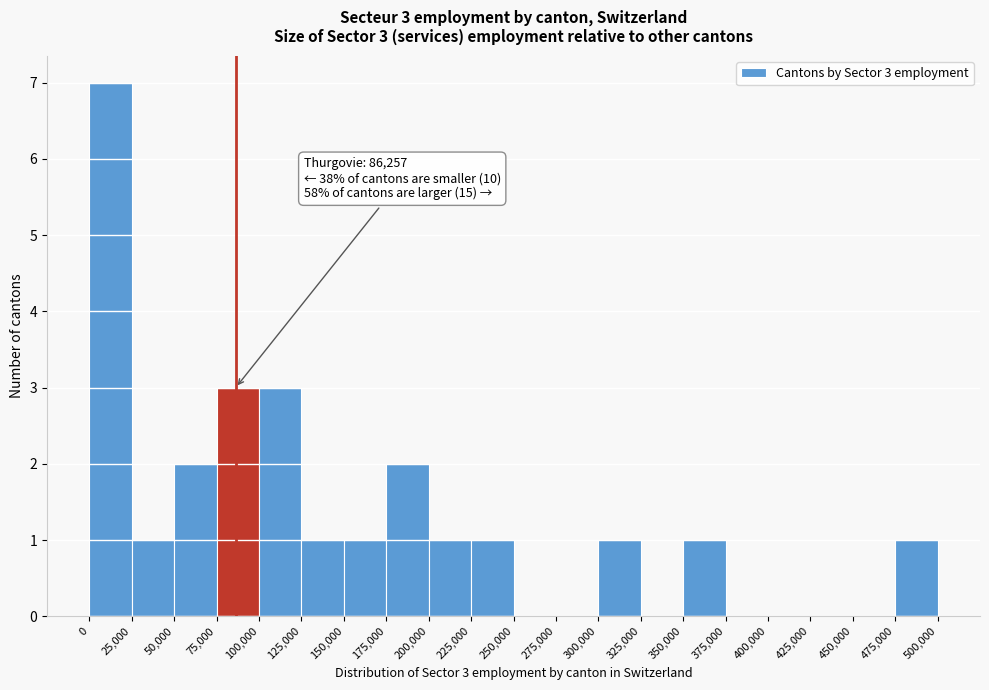

Which range on the x-axis has the tallest bar?

0 to 25,000